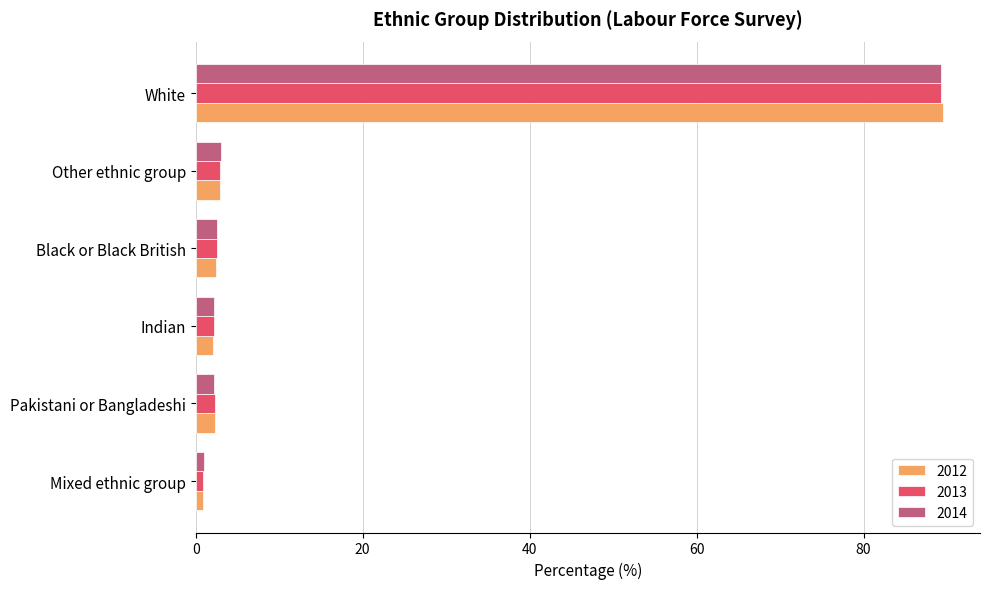

At which label does 2014 reach its peak?

White